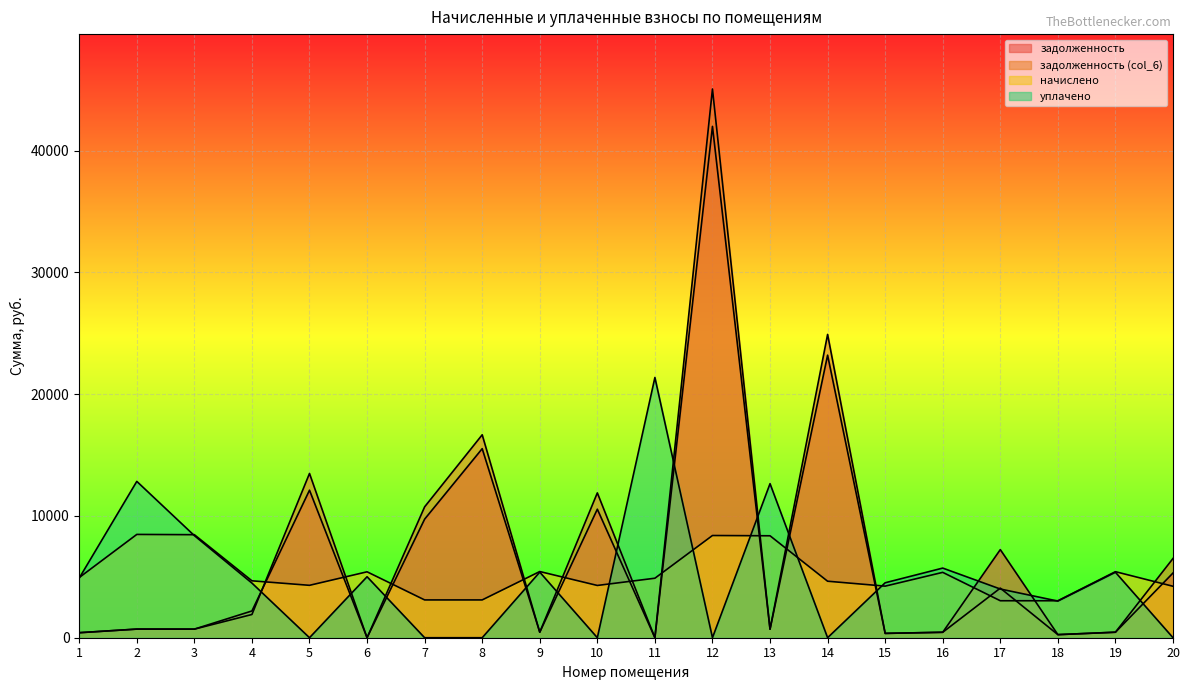

How many lines are shown in the chart?

4